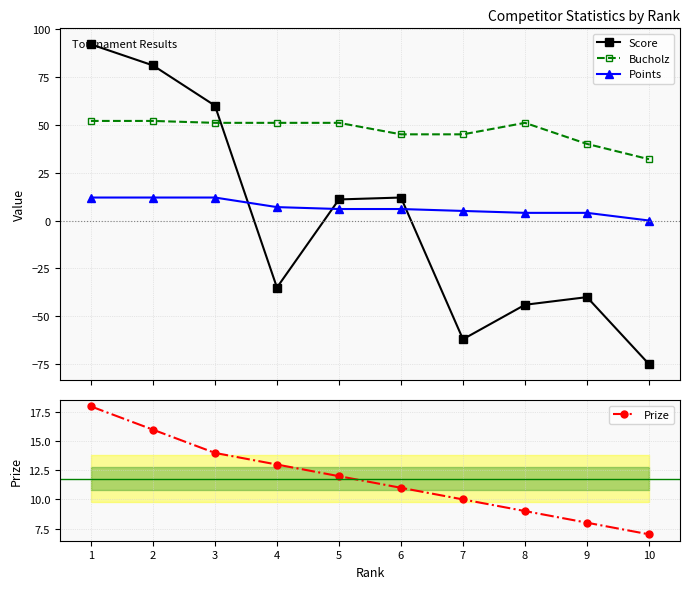

At which label is Points closest to 6?

5